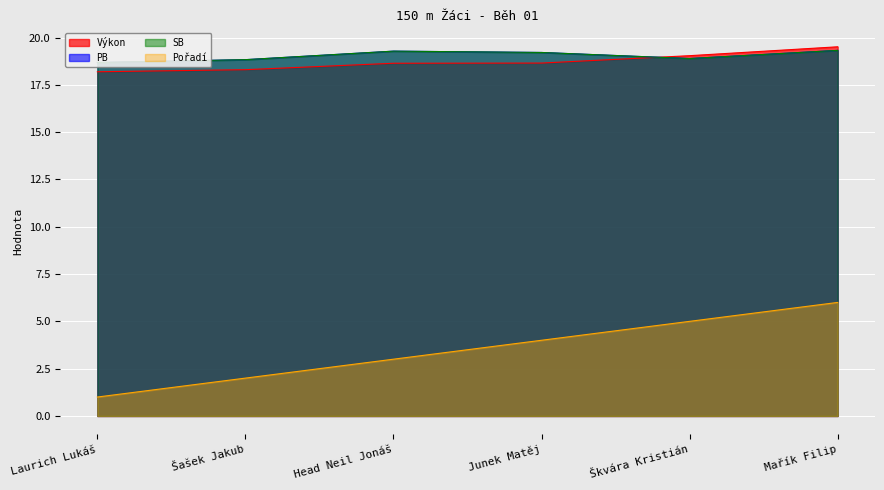

True or false: SB and PB intersect in this chart.

False